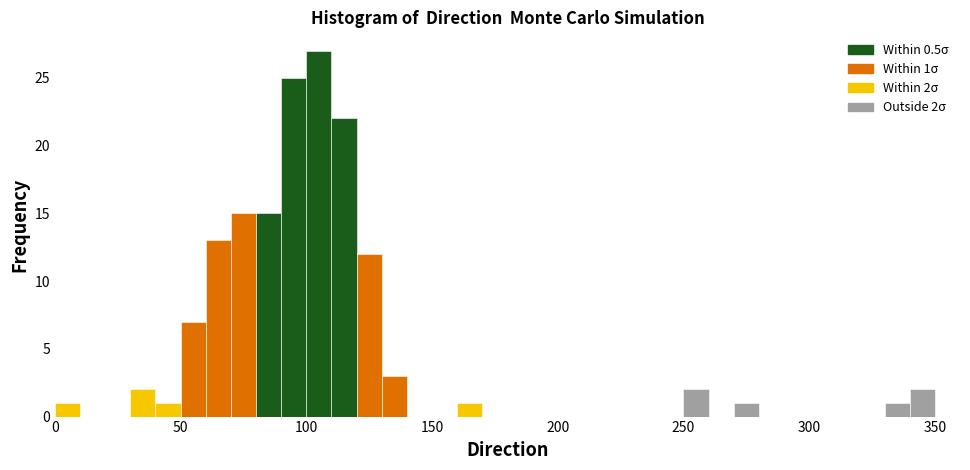

Read against the x-axis, roughly where is the centre of the tallest bar?

105